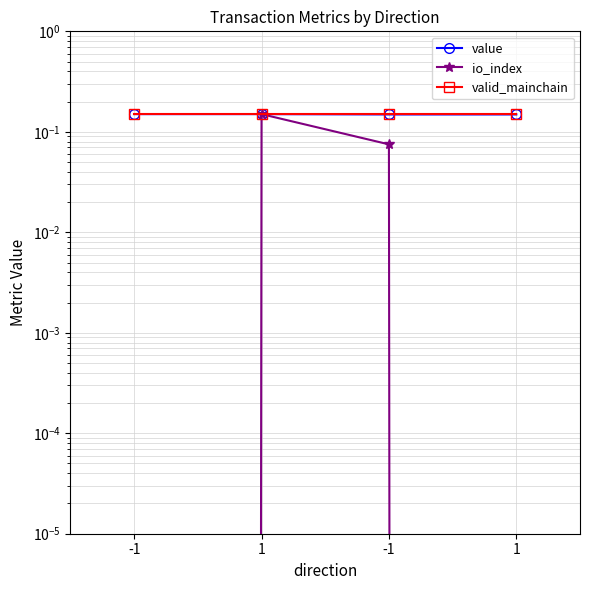

The io_index series shows 0.3 at 1. True or false?

False